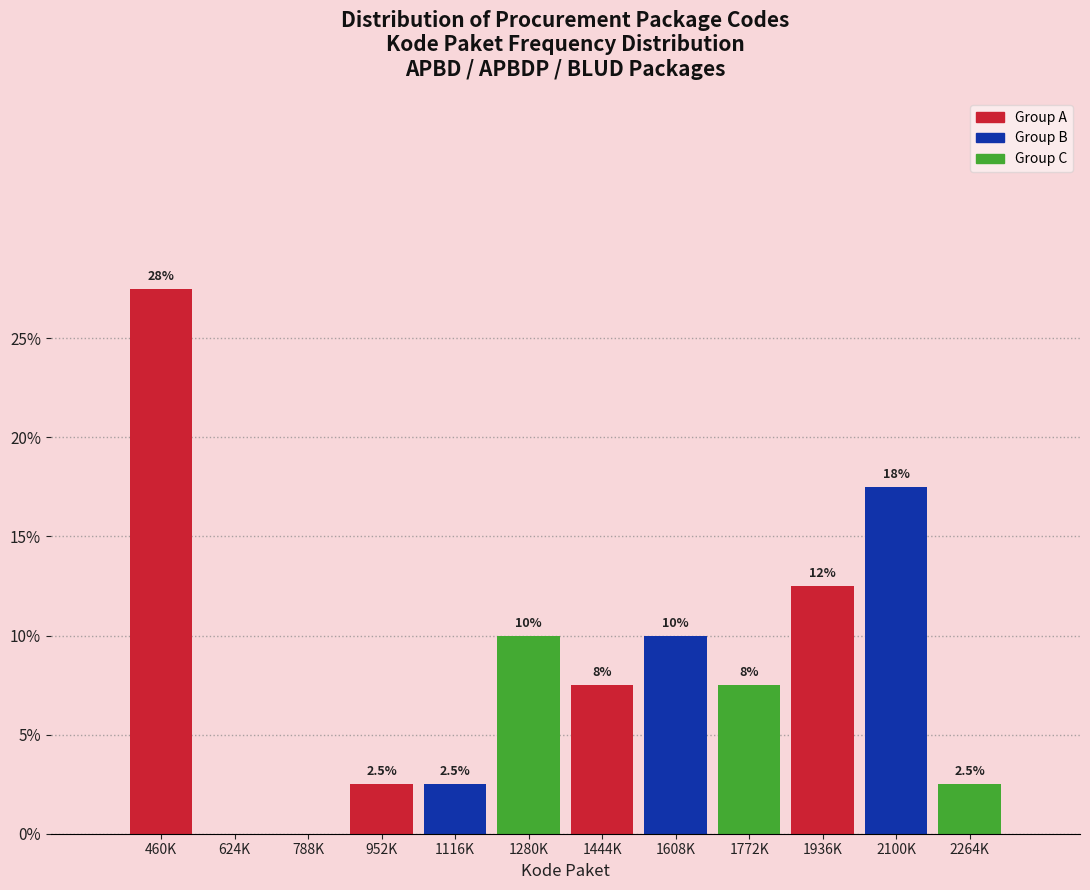

Reading right to left, list all the values displayed in this chart.

2264K=2.5	2100K=17.5	1936K=12.5	1772K=7.5	1608K=10.0	1444K=7.5	1280K=10.0	1116K=2.5	952K=2.5	788K=0.0	624K=0.0	460K=27.5